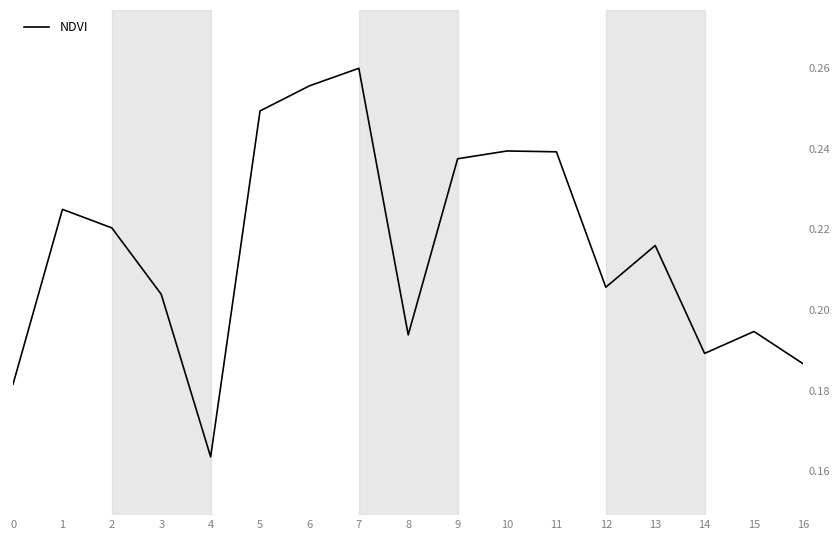

At which category does the chart reach its minimum across all series?

4